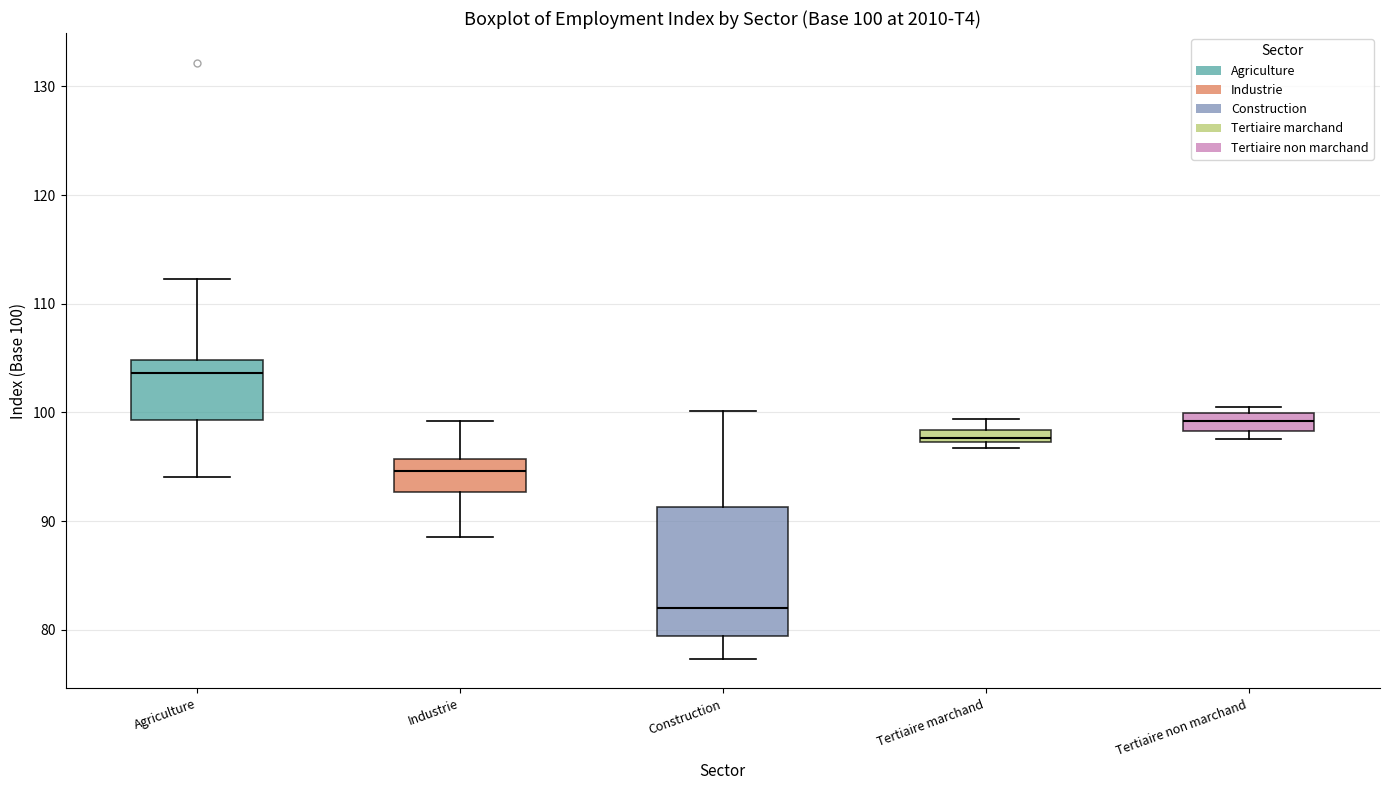

Which box's median line is the lowest?

Construction